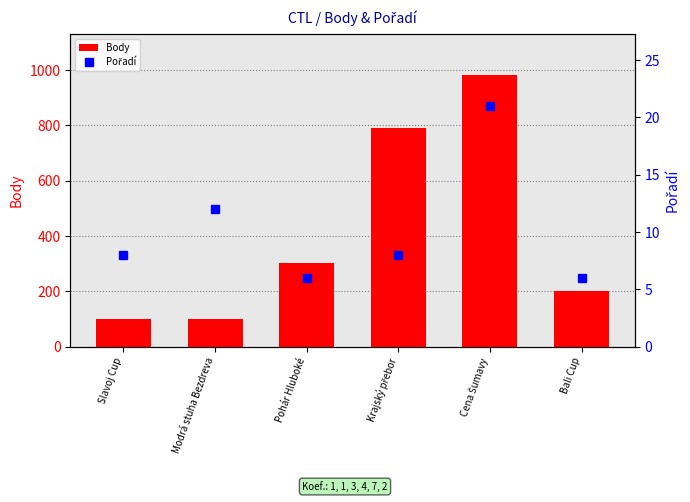

Reading left to right, transcribe all the data shown in this chart.

Body: 101	101	303	792	984	202
Pořadí: 8	12	6	8	21	6